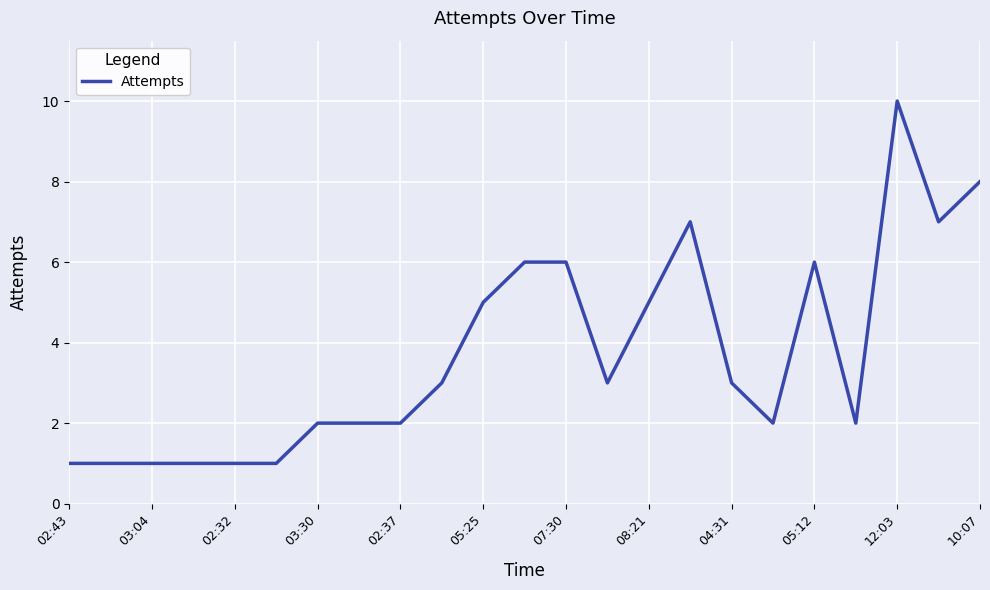

What is the greatest value displayed?

10